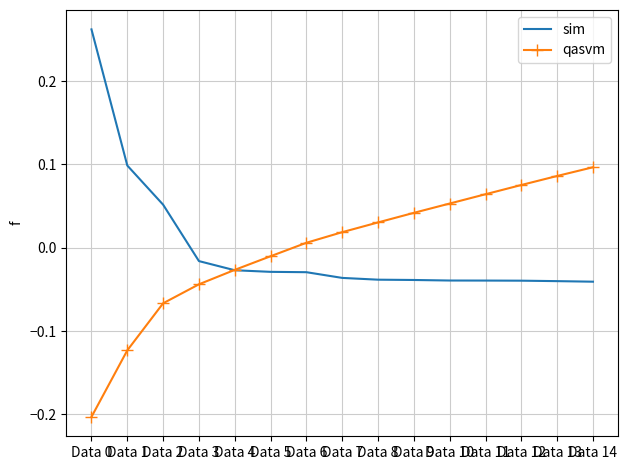

List the series in order of their peak value, highest first.

sim, qasvm